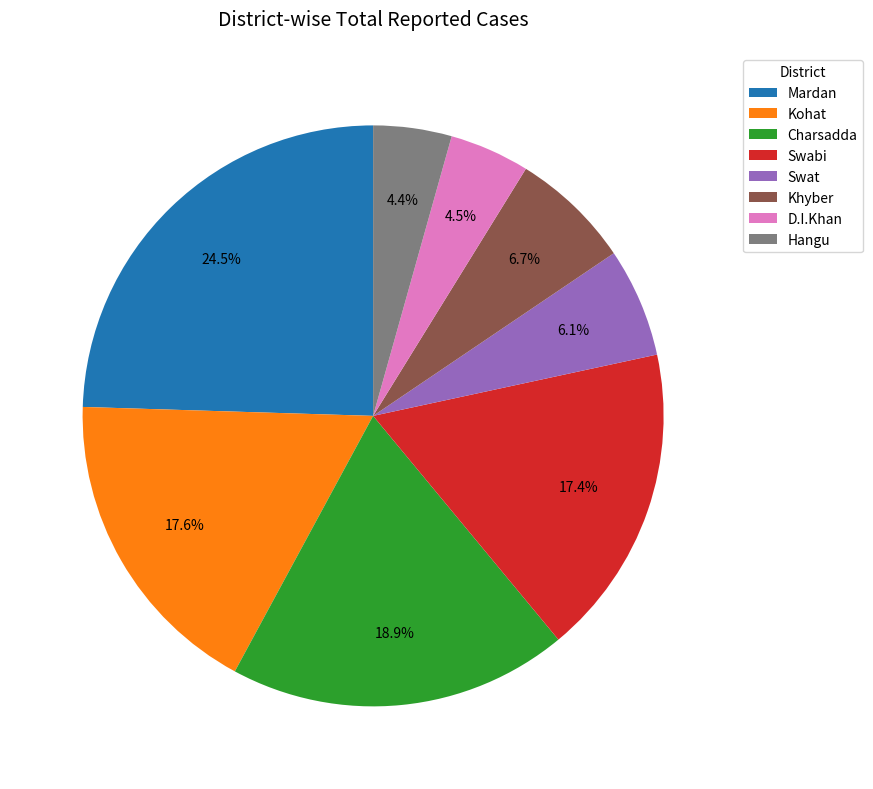

Combined, do Charsadda and Kohat account for over 50%?

No